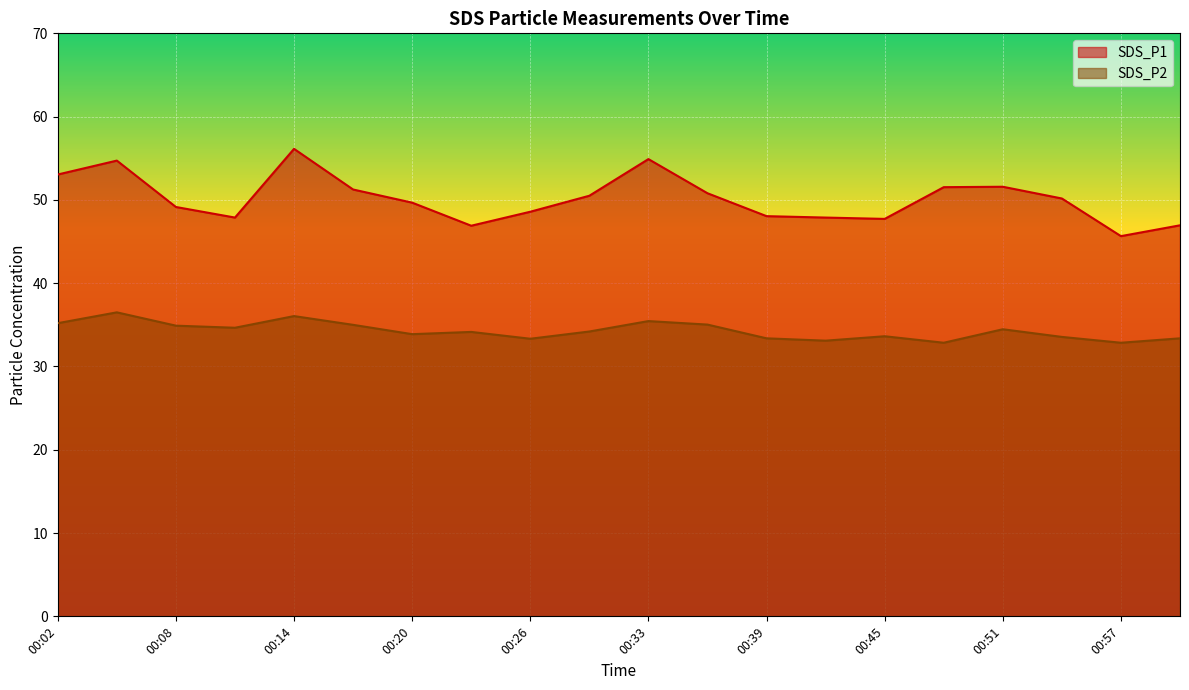

What is the sum of the SDS_P1 values at 00:26 and 00:36?

99.4